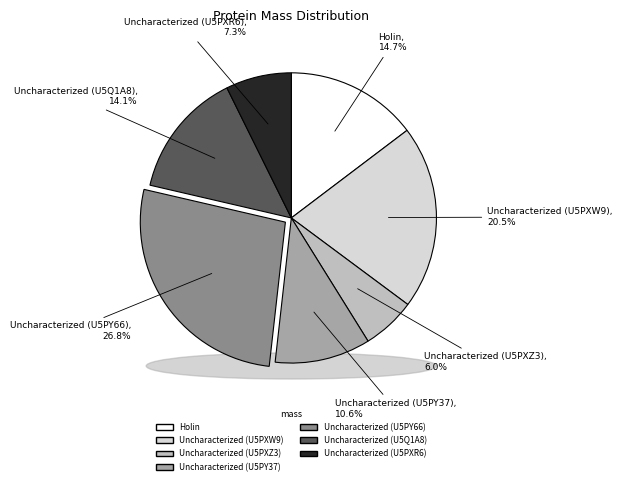

What percentage is the Uncharacterized (U5Q1A8) slice, to the nearest percent?

14%